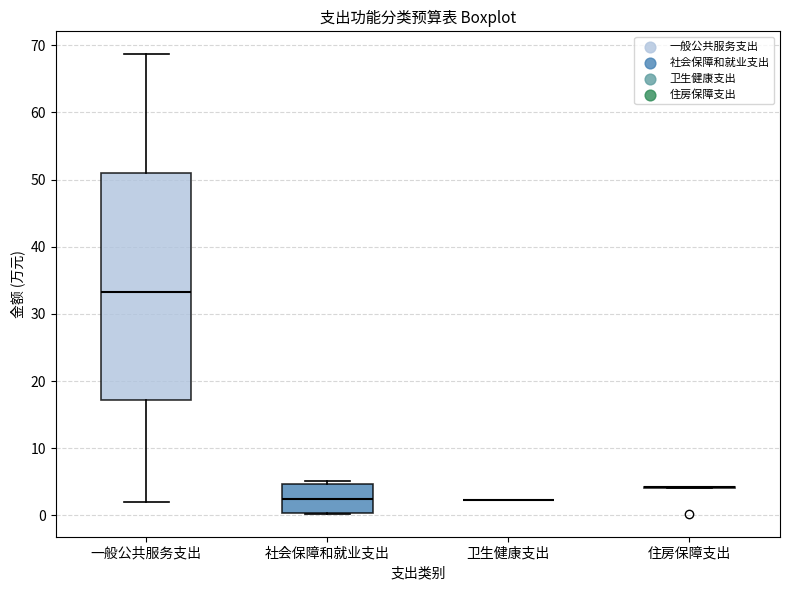

Reading left to right, read every box against the y-axis: the position of its median line, the range the box covers, and the ends of its whiskers. The values are not printed on the chart, so give them approximately, as read against the axis.

一般公共服务支出: median 33, box 17 to 51, whiskers 2 to 69
社会保障和就业支出: median 2, box 0 to 5, whiskers 0 to 5 (just above the box's upper edge)
卫生健康支出: box collapsed to a line at 2, whiskers 2 to 2
住房保障支出: box collapsed to a line at 4, whiskers 4 to 4